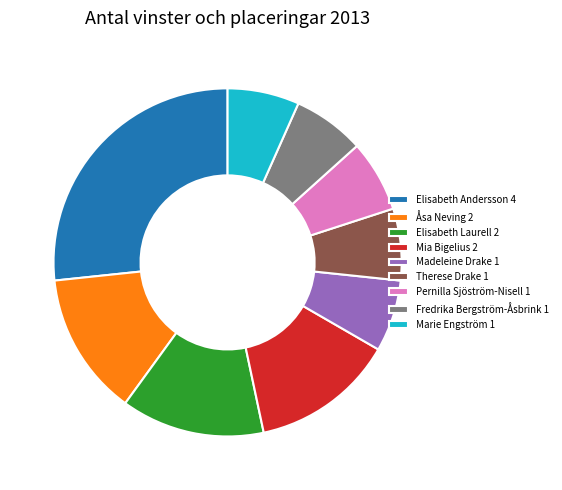

What is the ratio of the value at Marie Engström to the value at Mia Bigelius?

0.5